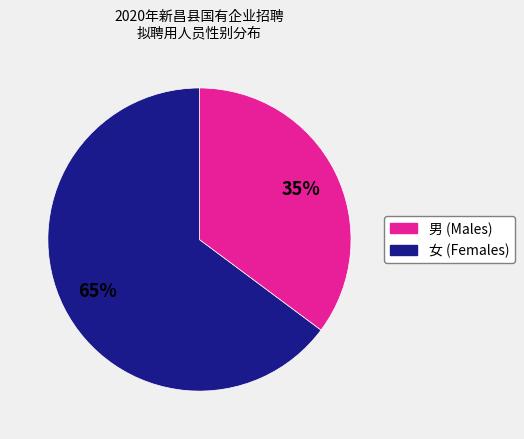

To the nearest percent, what is the average slice percentage?

50%